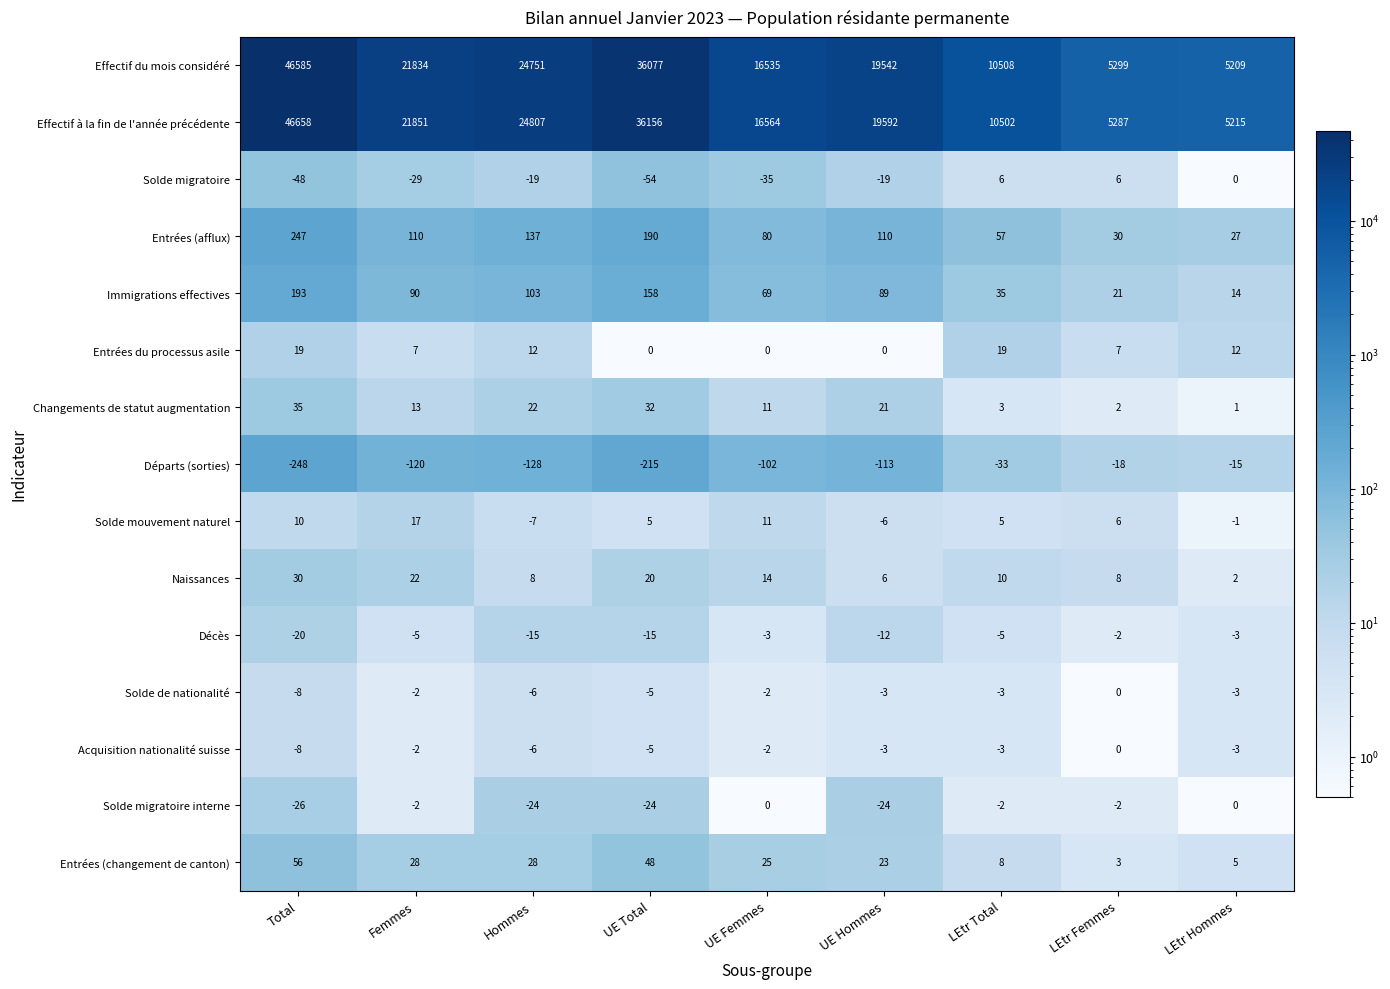

Which series has the largest total across all categories?

Effectif à la fin de l'année précédente